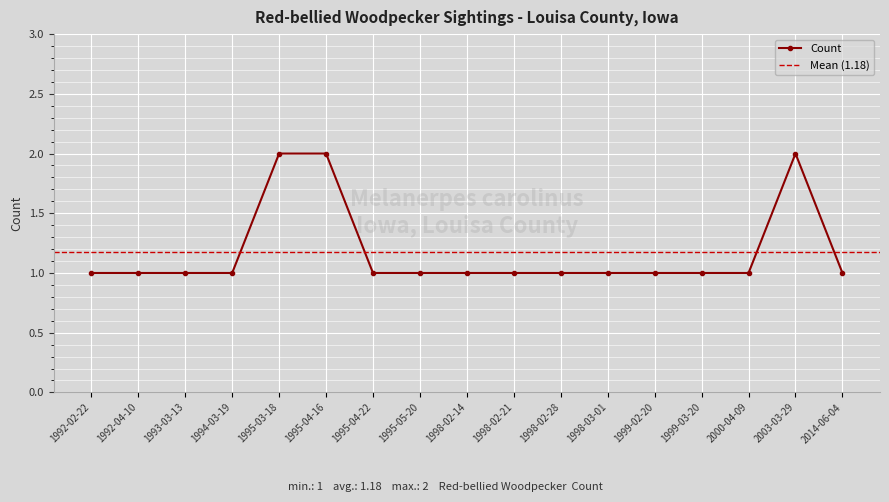

What is the maximum value shown in the chart?

2